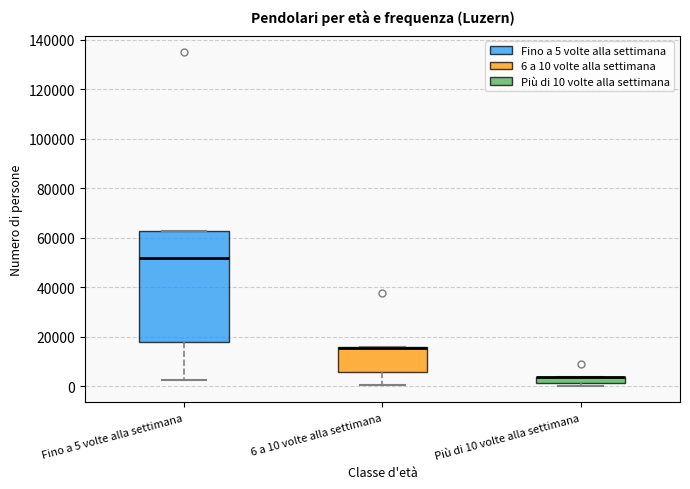

Where does the lower whisker of the box for 6 a 10 volte alla settimana end on the y-axis? The values are not printed on the chart, so give them approximately, as read against the axis.

0